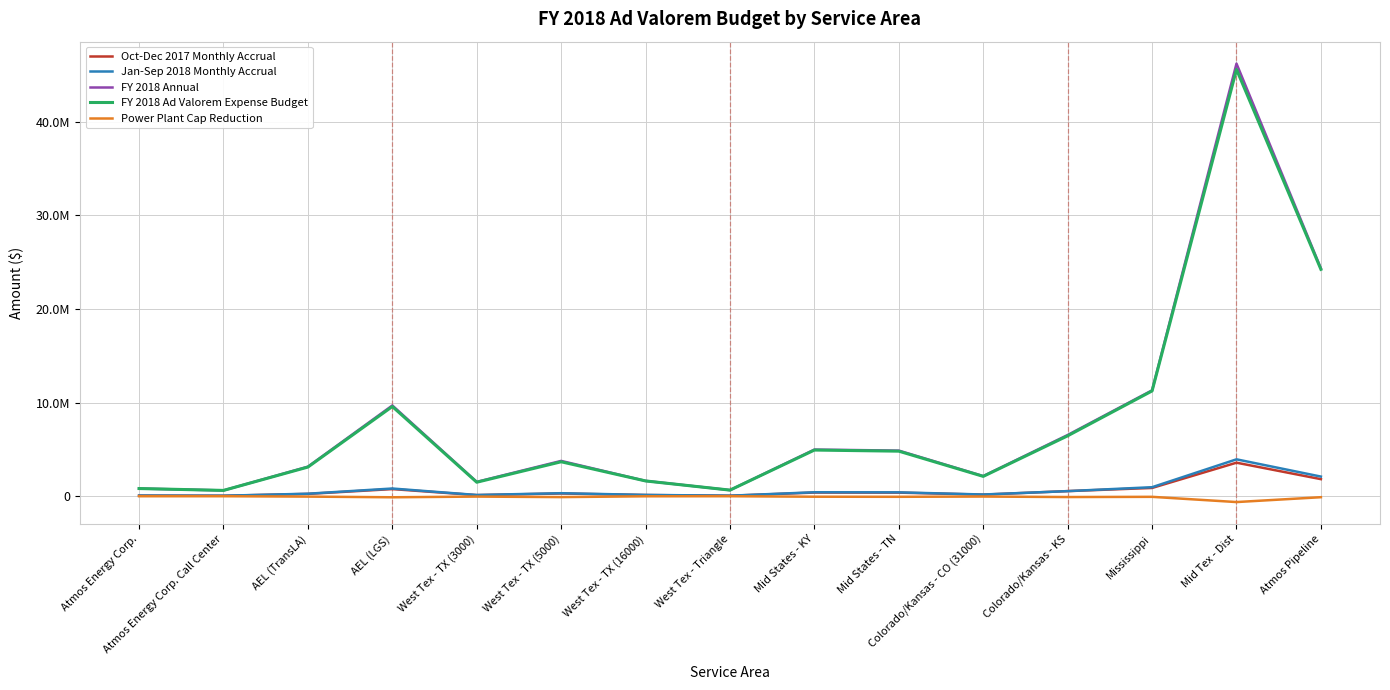

Does the chart display data point markers on the line(s)?

No